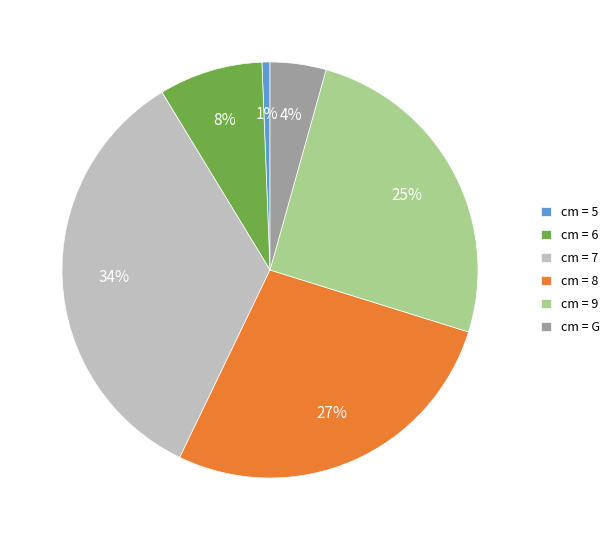

To the nearest percent, what is the combined percentage of cm = 8 and cm = 5?

28%